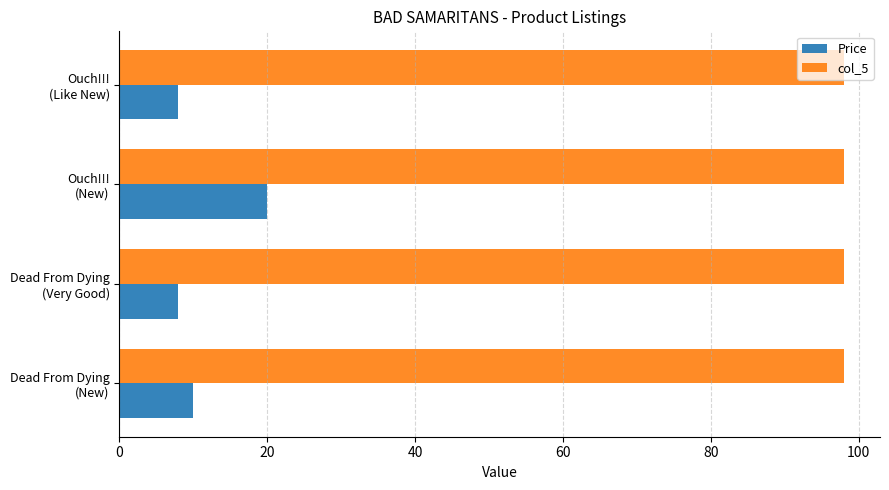

What is the difference between the maximum and second lowest values in the Price series?

12.0